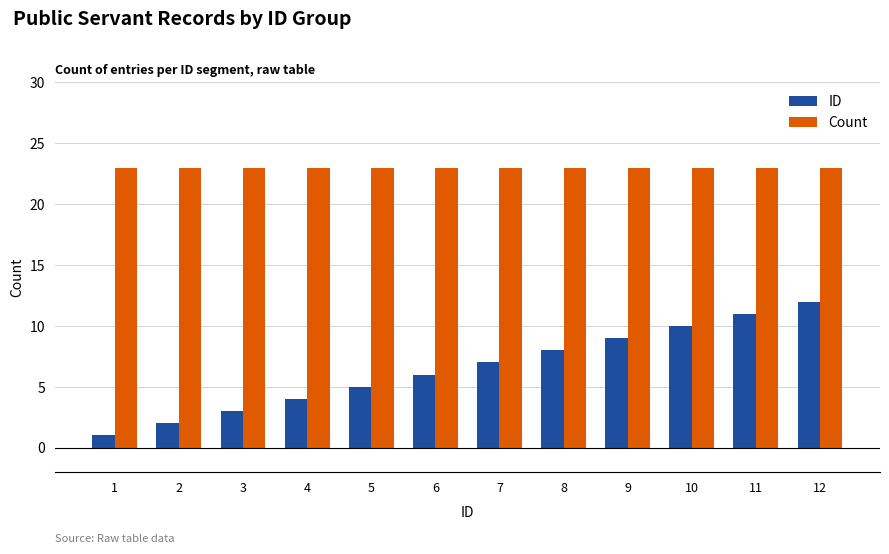

How many data points in ID are less than 7?

6